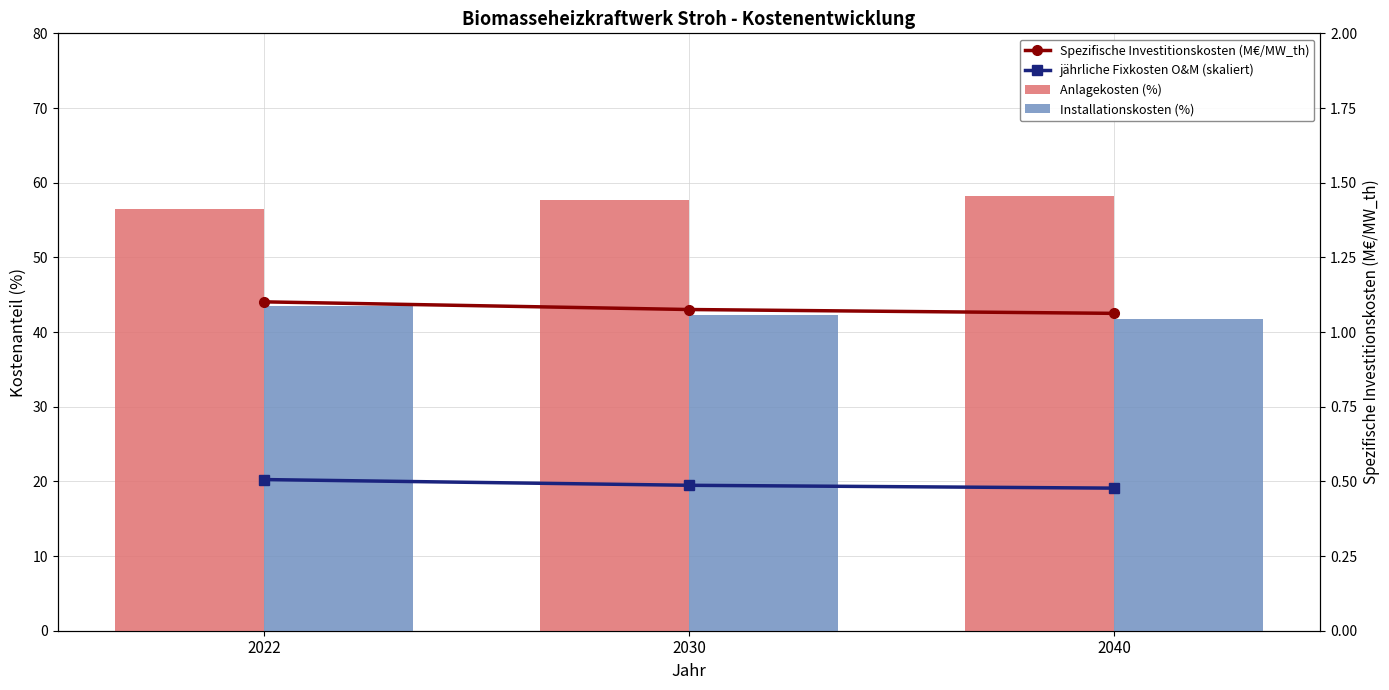

Is it true that Anlagekosten (%) equals 56.5 at 2022?

True